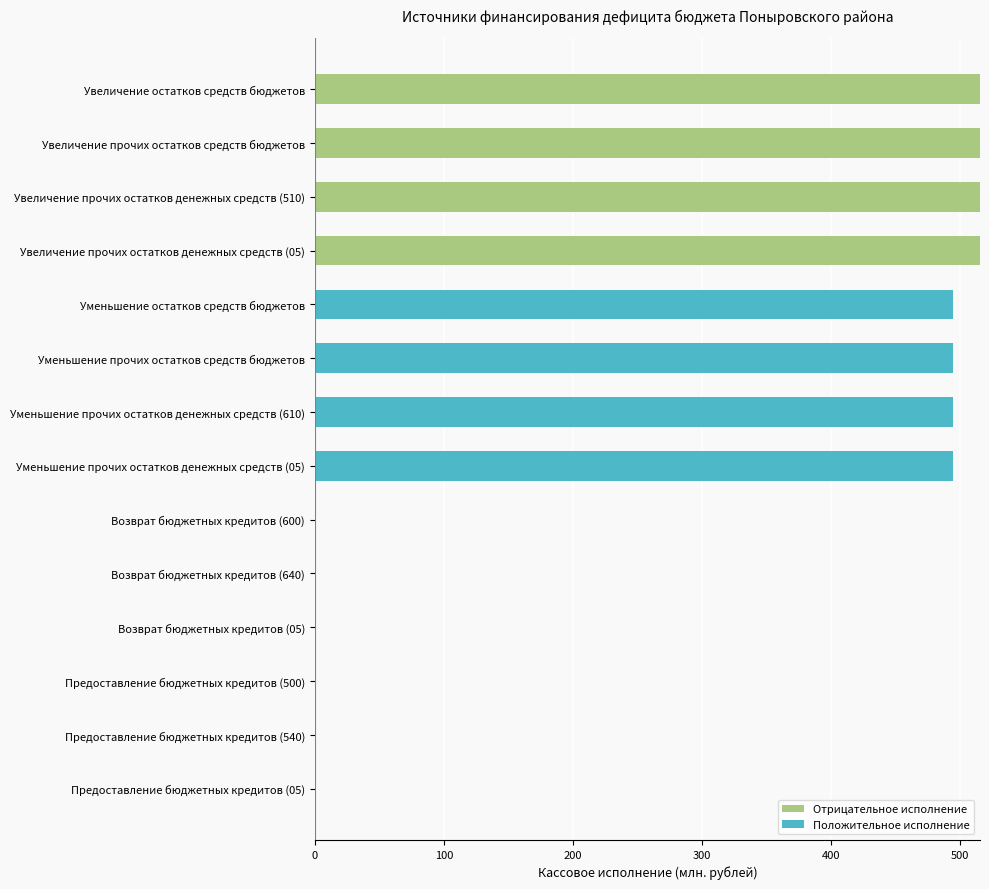

What is the maximum value for Отрицательное исполнение?

515.5